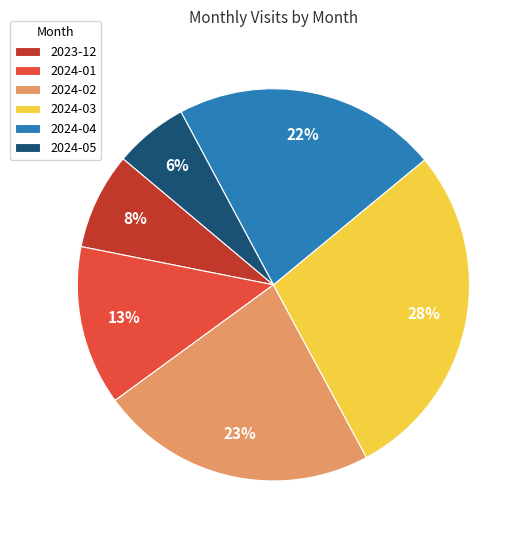

Is 2024-05 the majority of the pie?

No